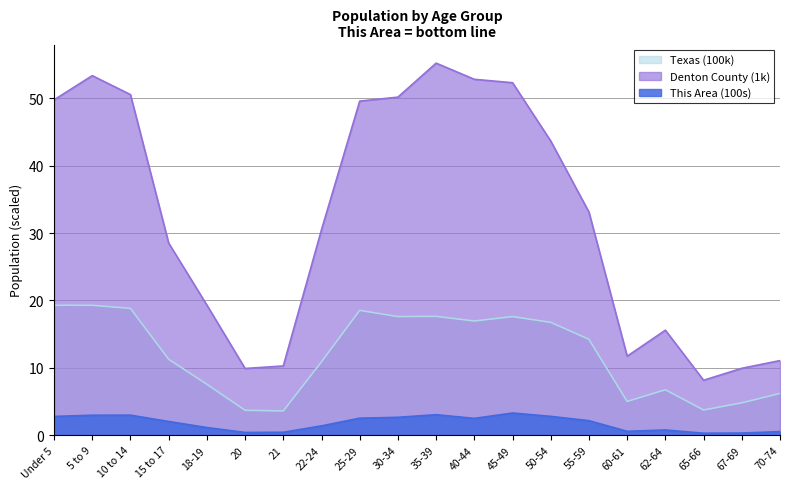

Which category has the highest value in the This Area series?

45-49